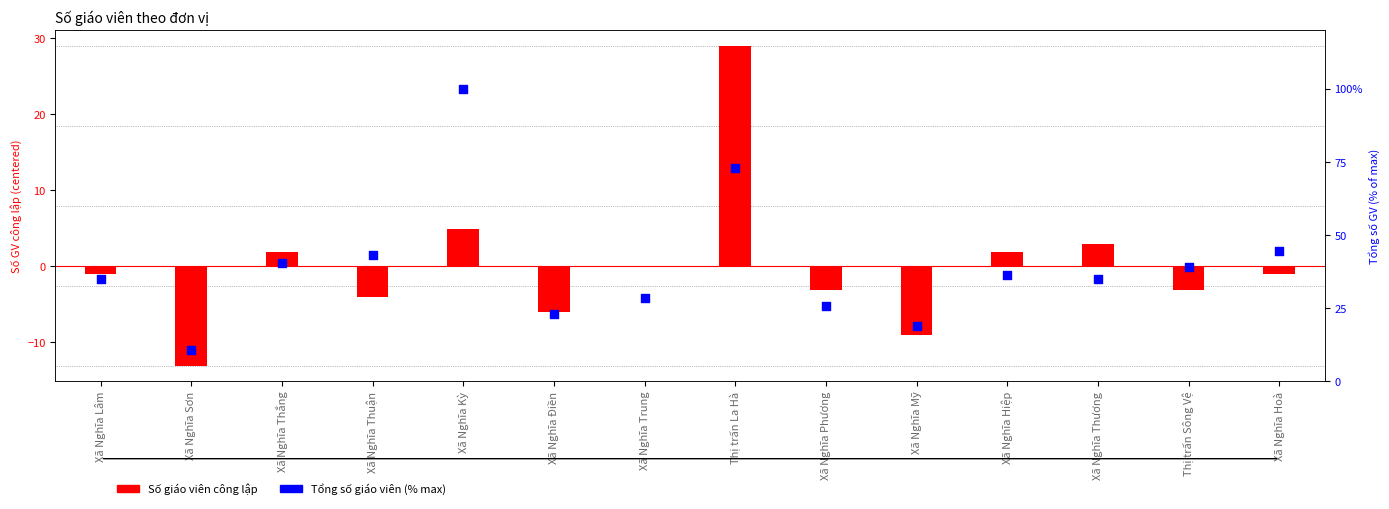

At how many categories does at least one series exceed 94?

1